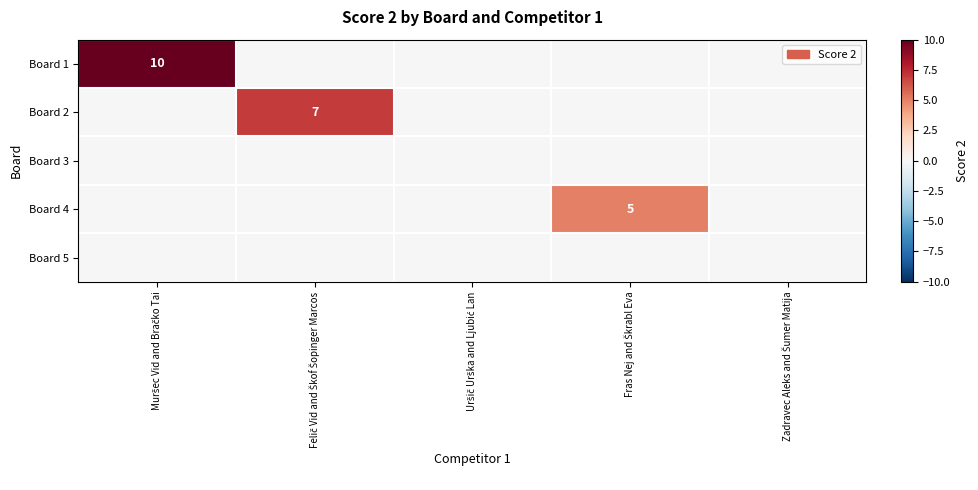

At which label is Board 2 closest to 3?

Muršec Vid and Bračko Tai